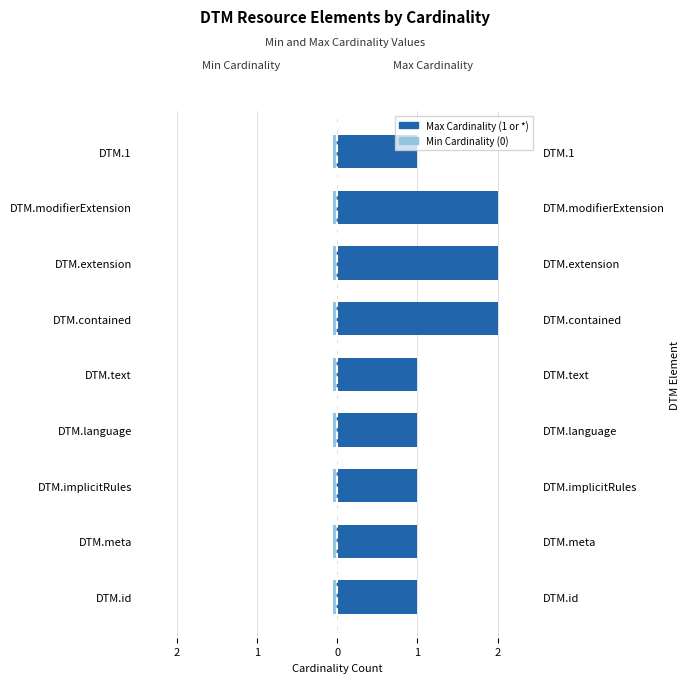

Rank the series by their average value, from lowest to highest.

Min Cardinality (0), Max Cardinality (1 or *)